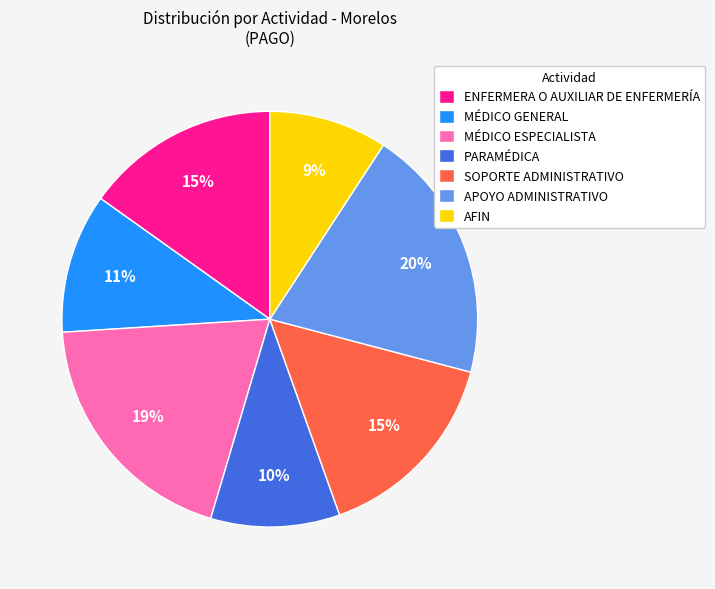

Combined, do SOPORTE ADMINISTRATIVO and MÉDICO ESPECIALISTA account for over 50%?

No